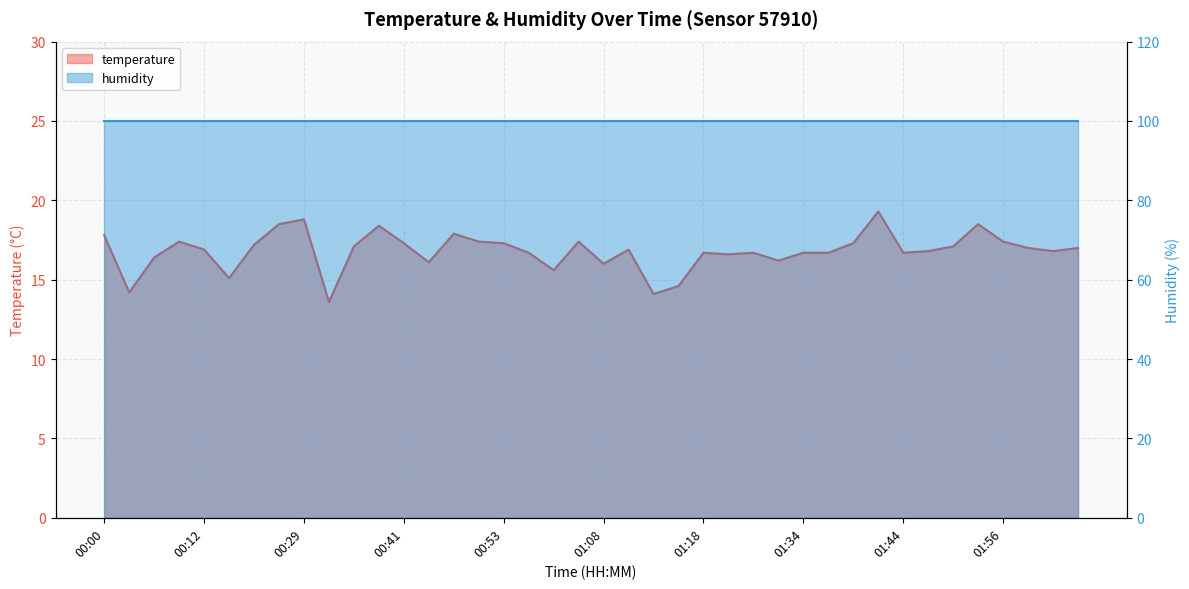

What is the change in value from 00:36 to 01:56?

-1.0